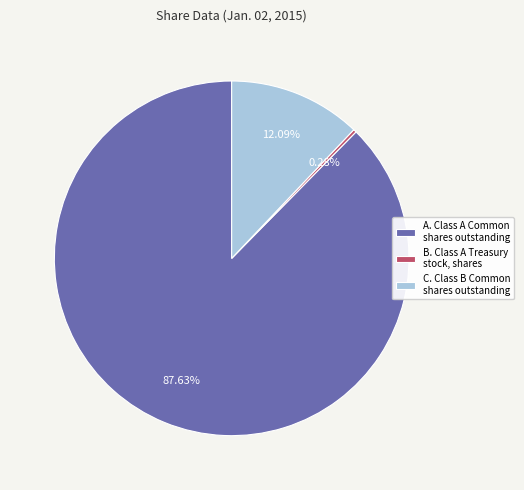

What is the ratio of the value at C. Class B Common shares outstanding to the value at B. Class A Treasury stock, shares?

43.1